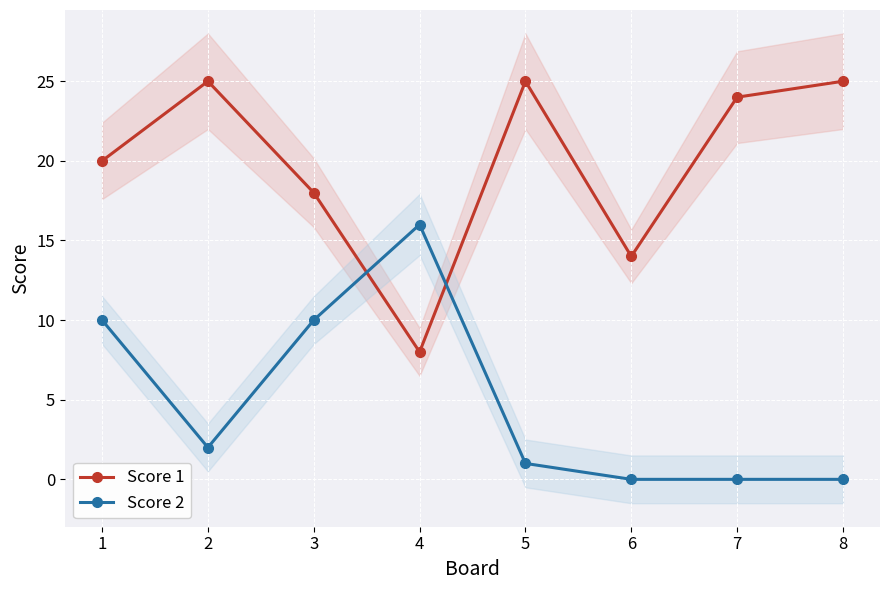

What are all the series names shown in the legend?

Score 1, Score 2